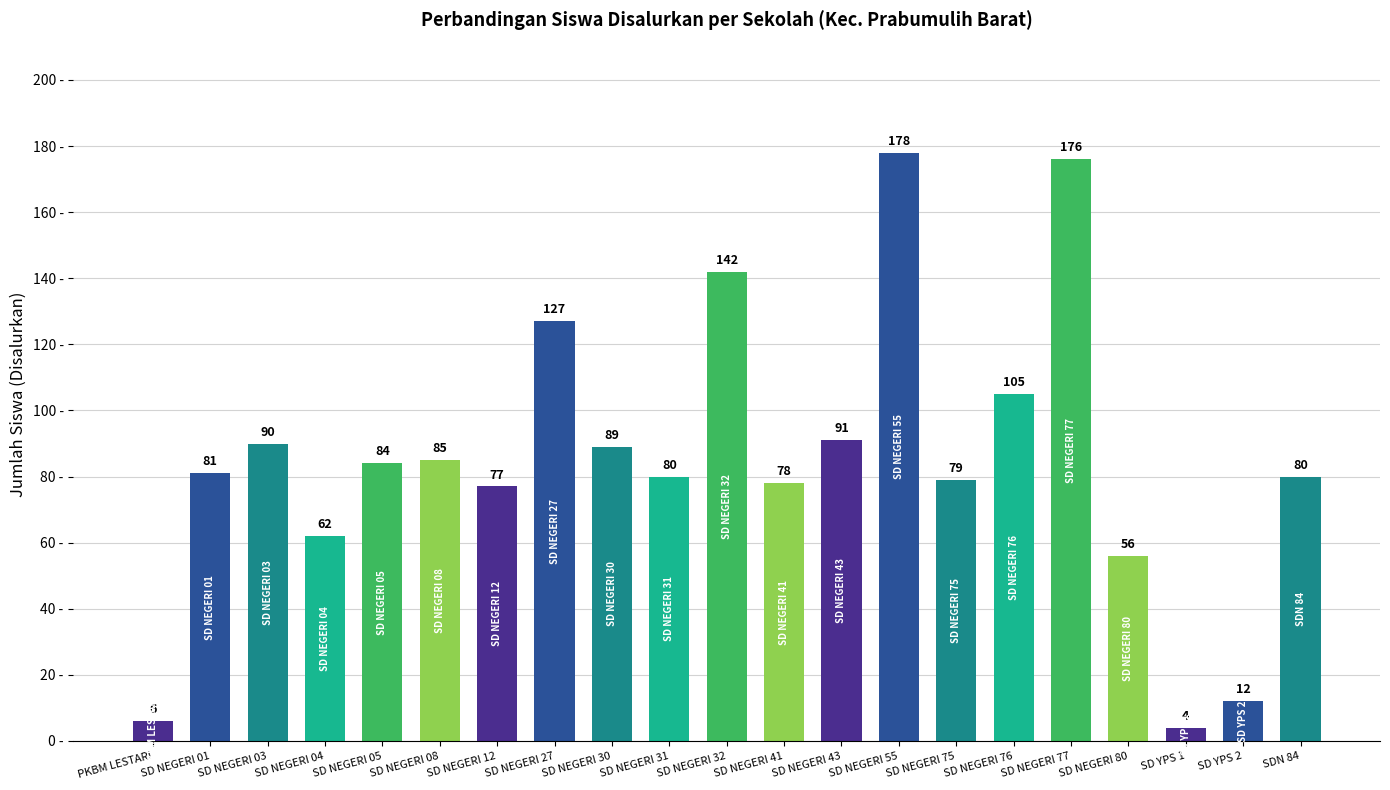

How many data points are less than 81?

10